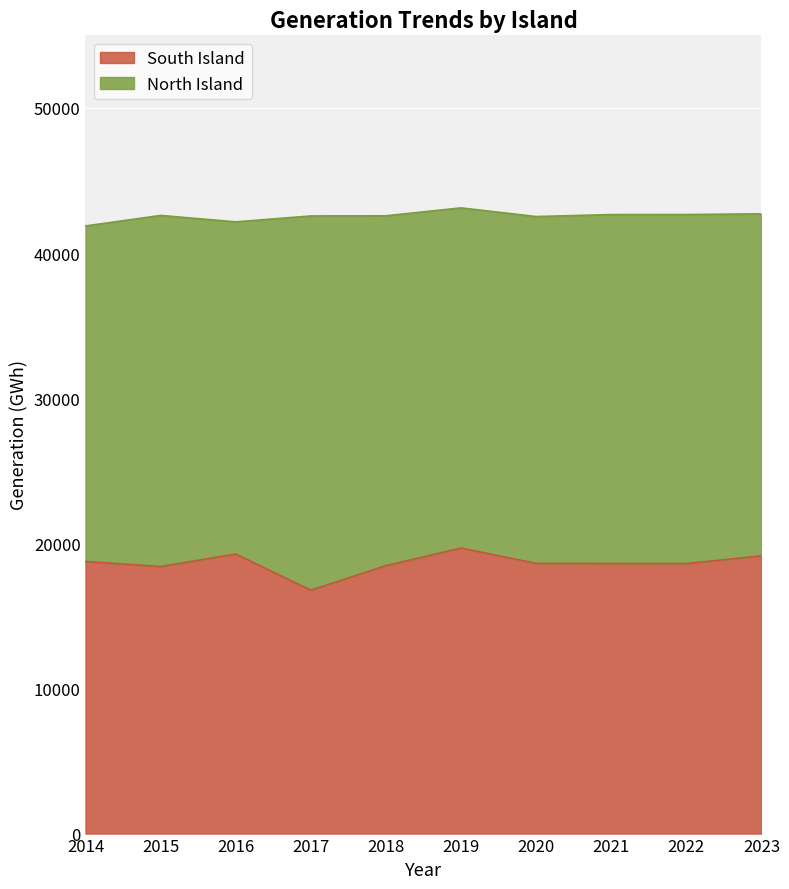

At which label is the value closest to 18223?

2015